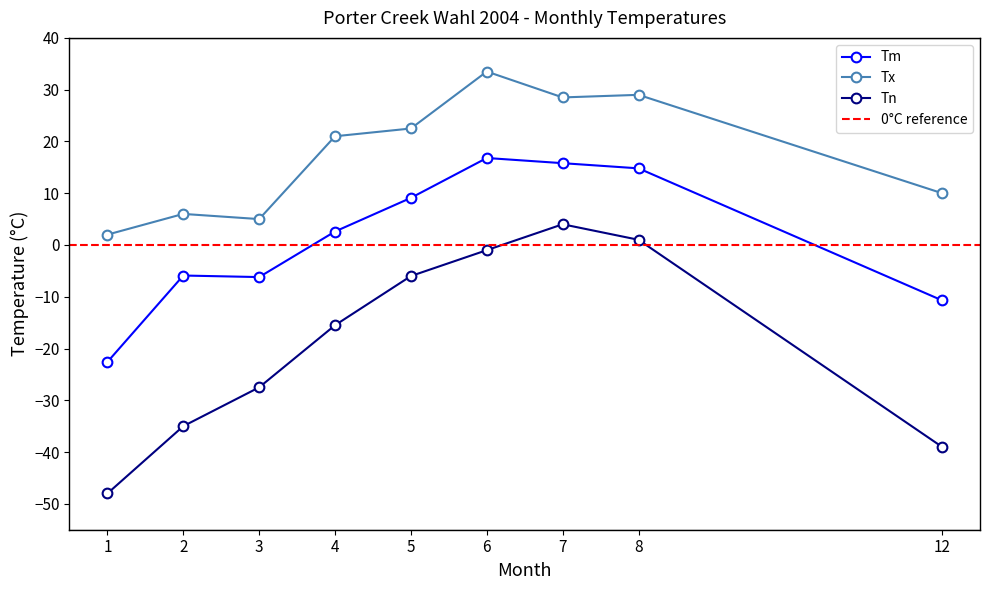

Is this an area chart (filled region under the line)?

No